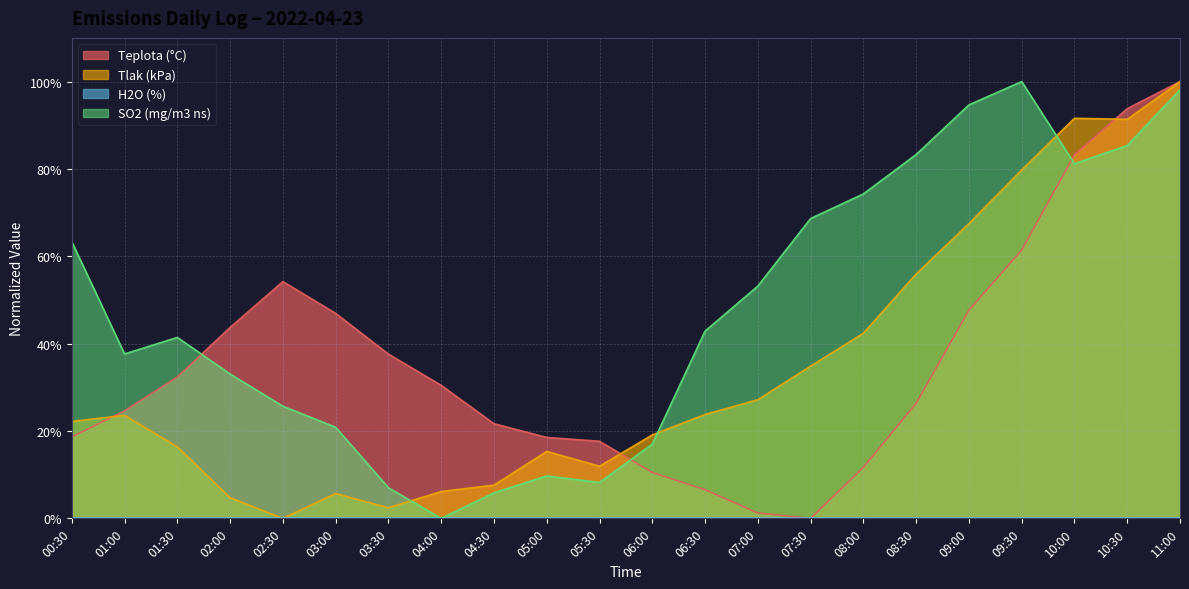

What is the difference between the maximum and minimum values in the Teplota (°C) series?

1.0